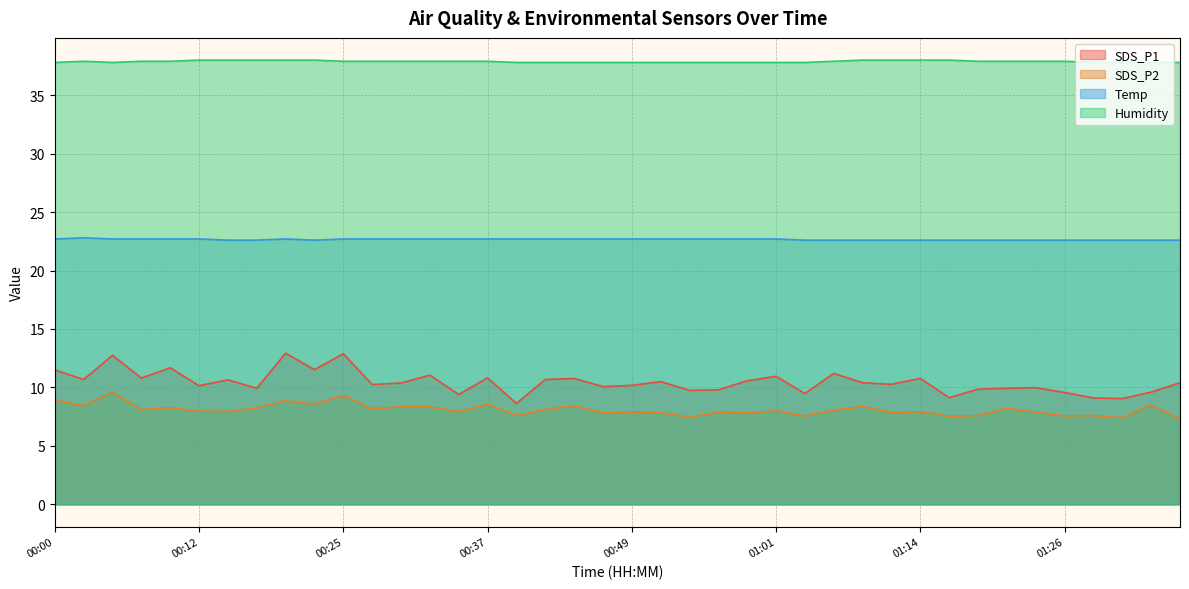

Where is the first local maximum for Temp?

00:03